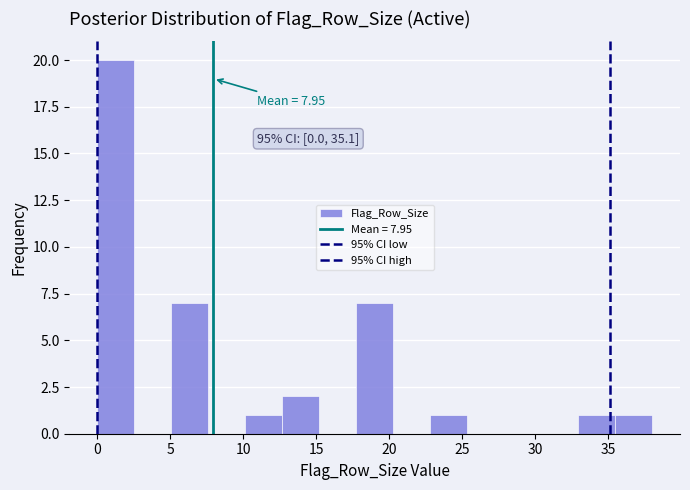

Over which range of the x-axis is the bar tallest?

0.0 to 2.5